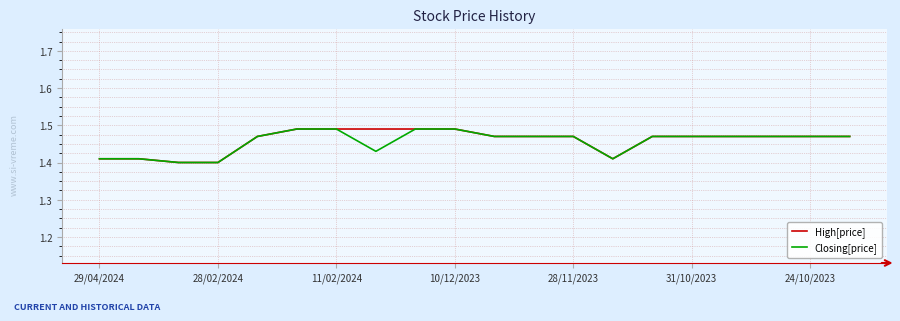

True or false: High[price] has a value of 2.4 at 10/12/2023.

False